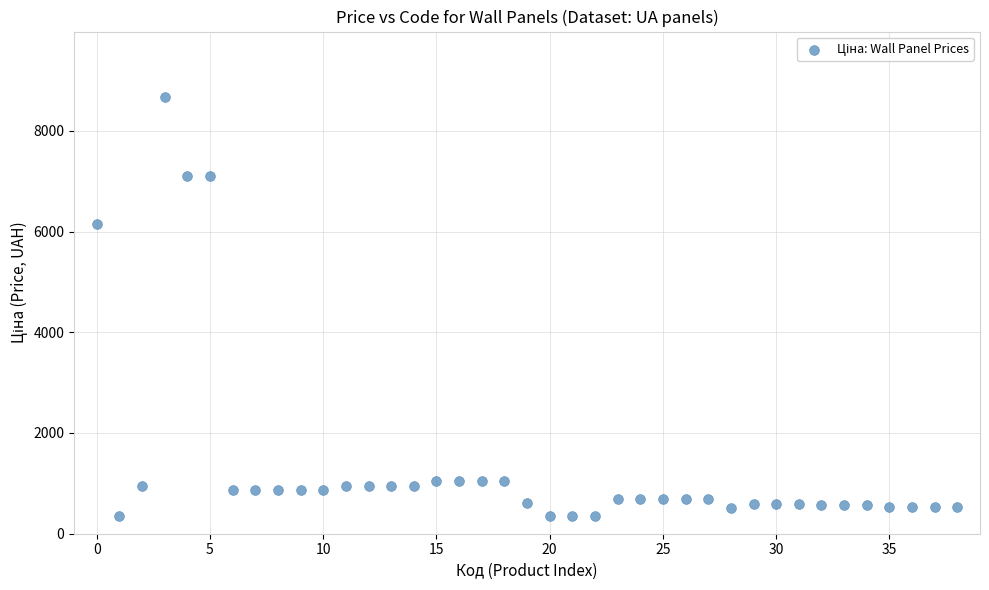

What is the range of Y values (max minus min)?

8317.4